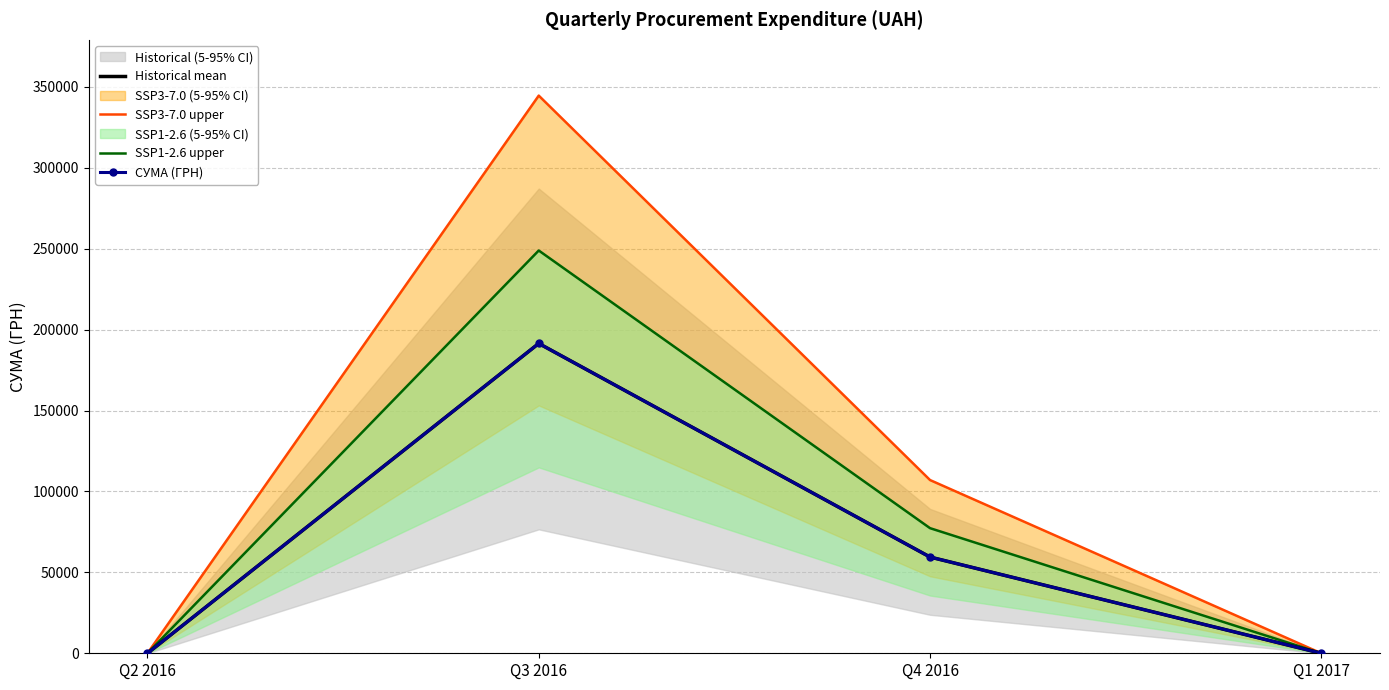

How many positive values does the SSP3-7.0 upper series have?

2